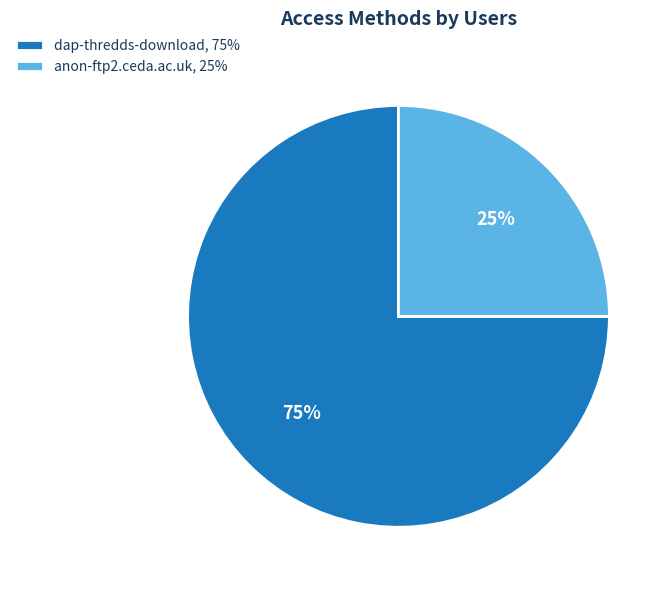

True or false: anon-ftp2.ceda.ac.uk, 25% accounts for 15% of the total.

False